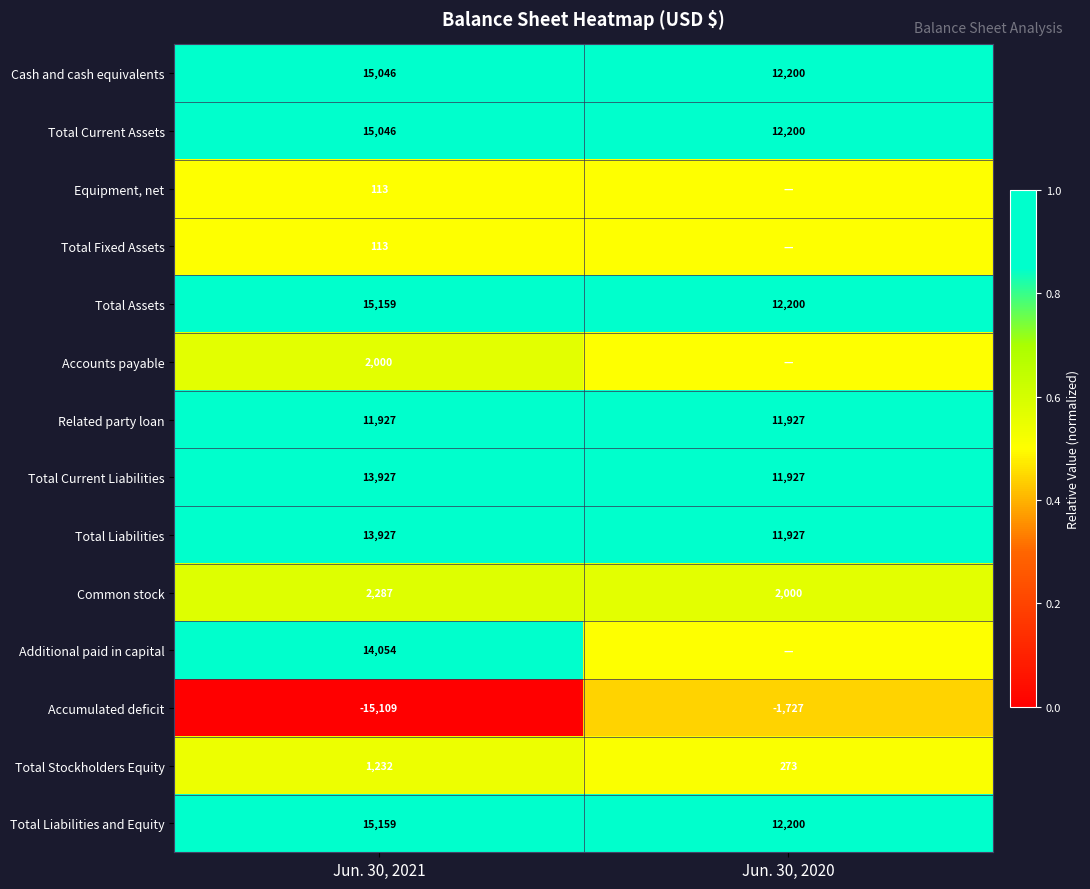

Which category has the lowest value across all series?

Jun. 30, 2021